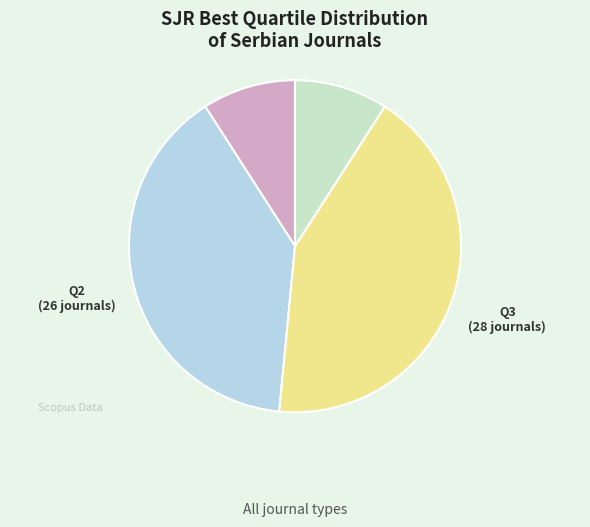

Between Q3 and Q2, which is larger?

Q3